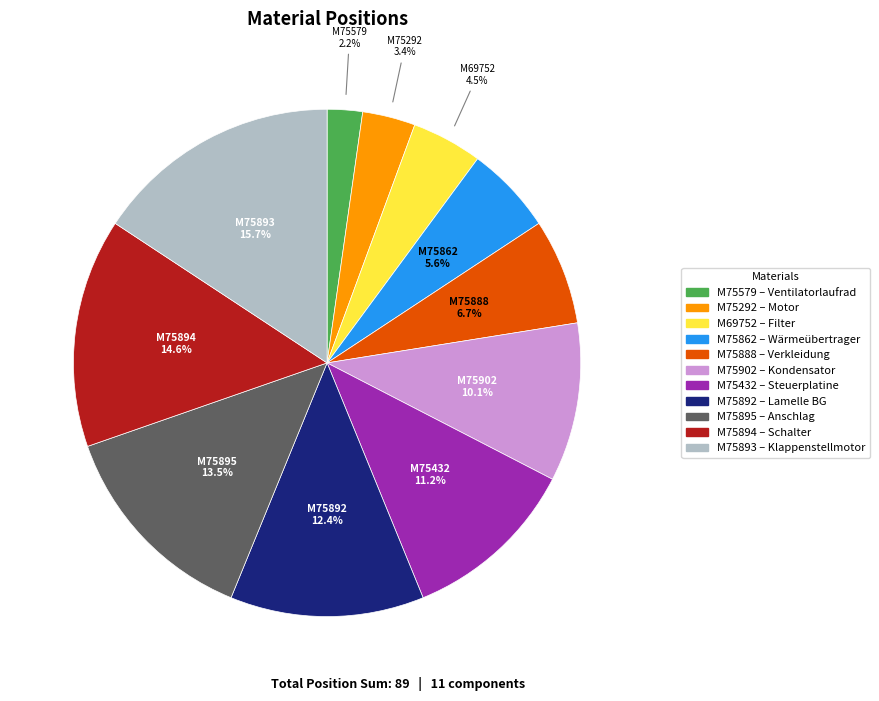

Rank the categories by value from highest to lowest.

M75893, M75894, M75895, M75892, M75432, M75902, M75888, M75862, M69752, M75292, M75579